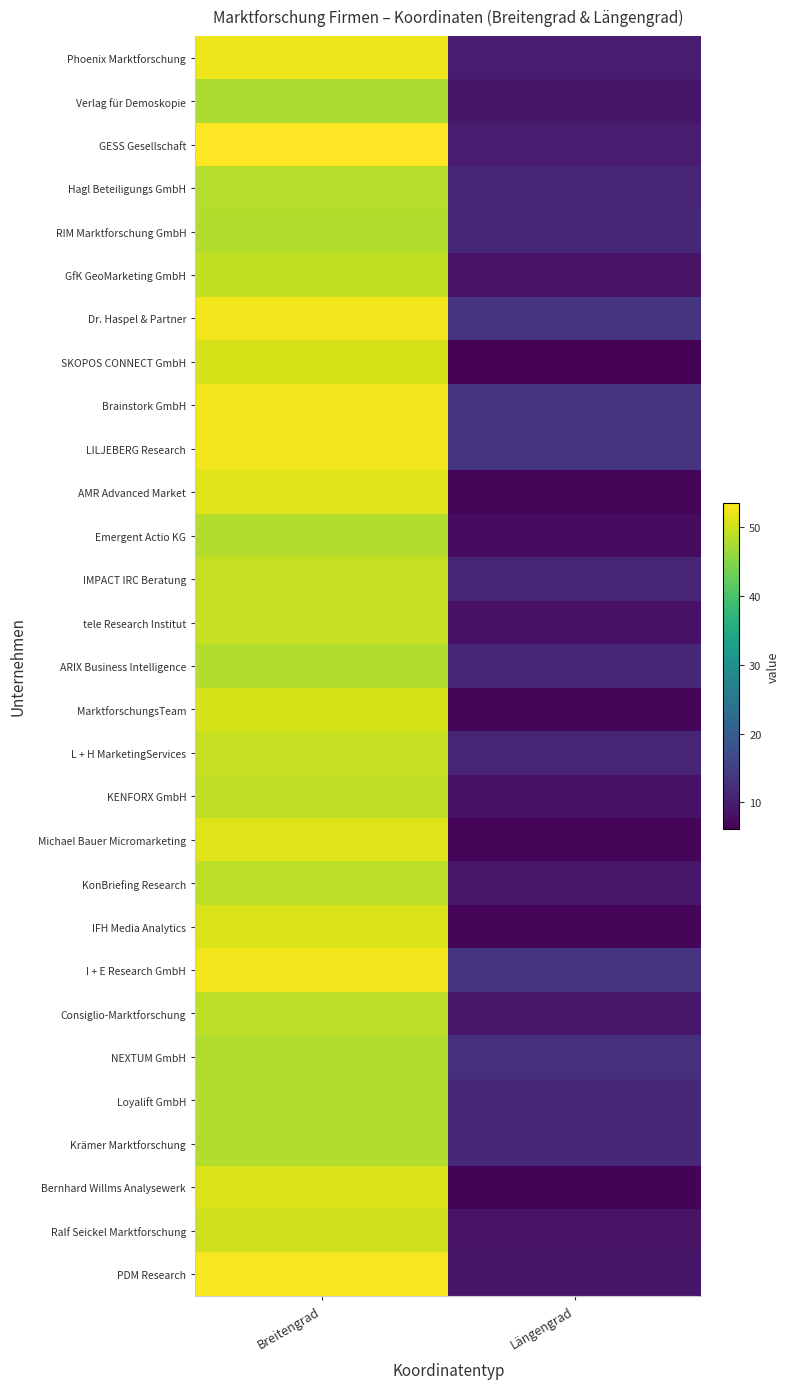

How many categories are shown in the chart?

2